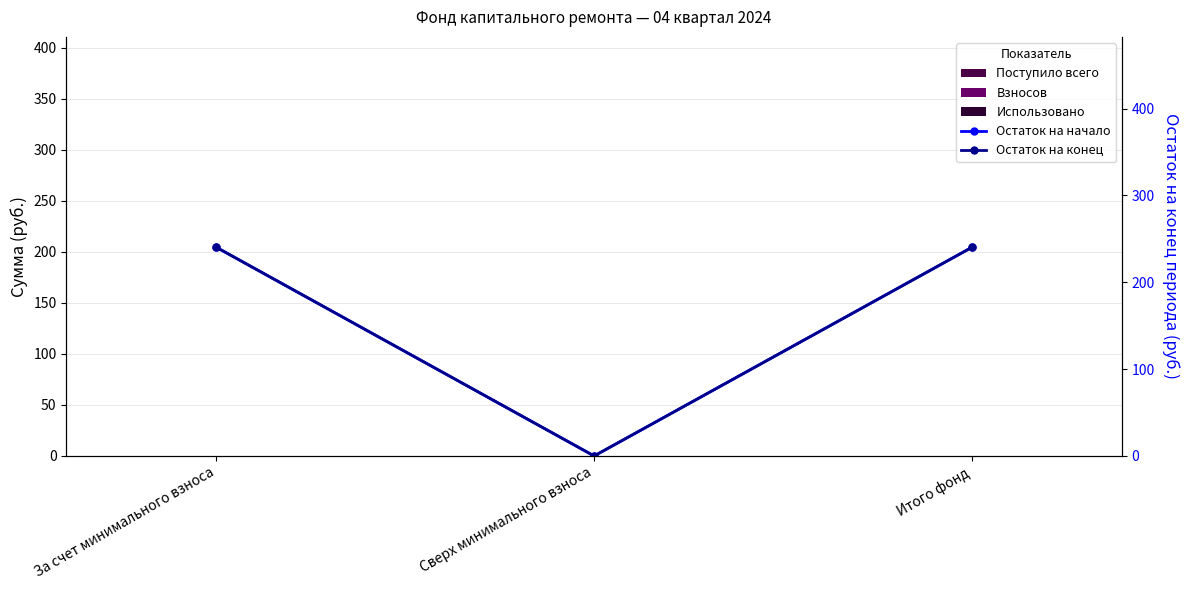

How many bars are there in total?

15